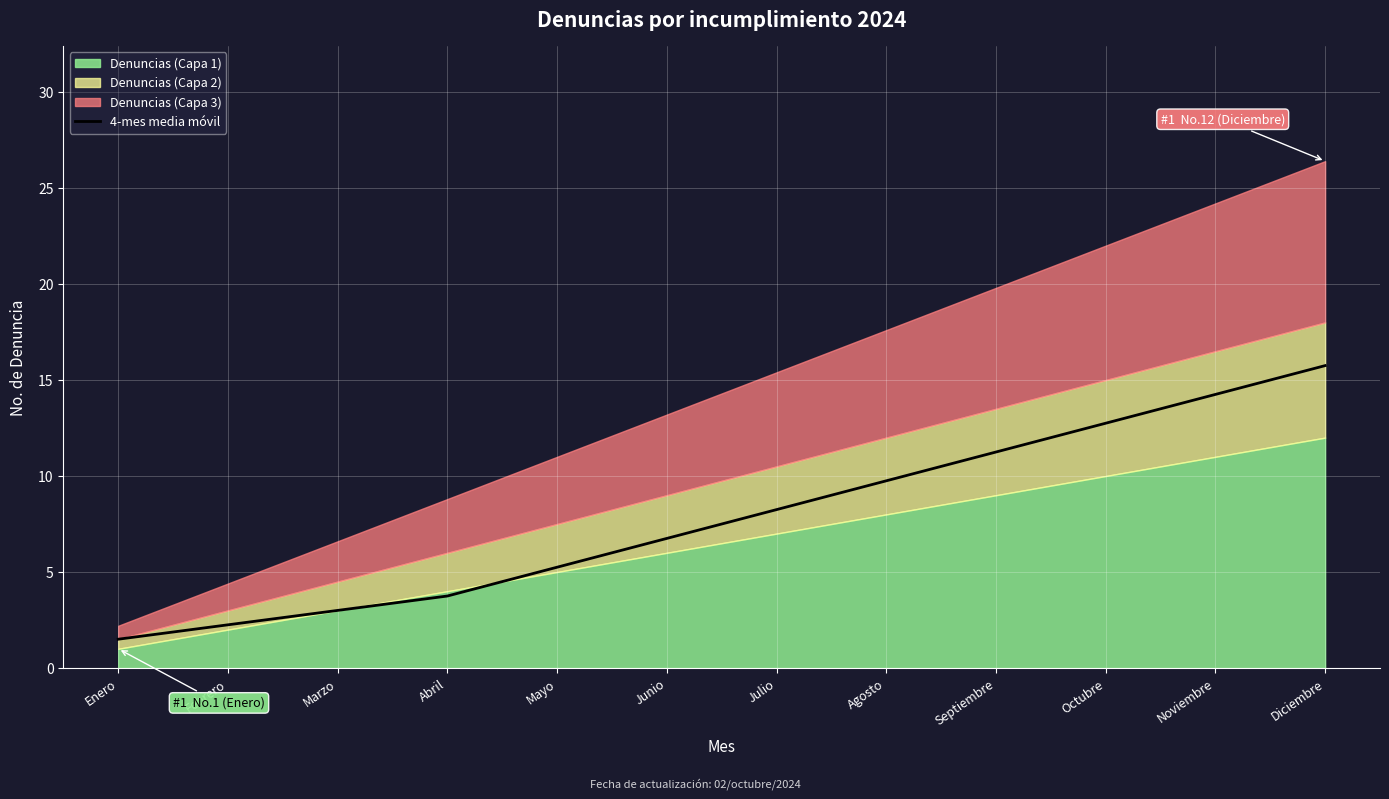

The chart shows a value of 2.7 at Enero. True or false?

False